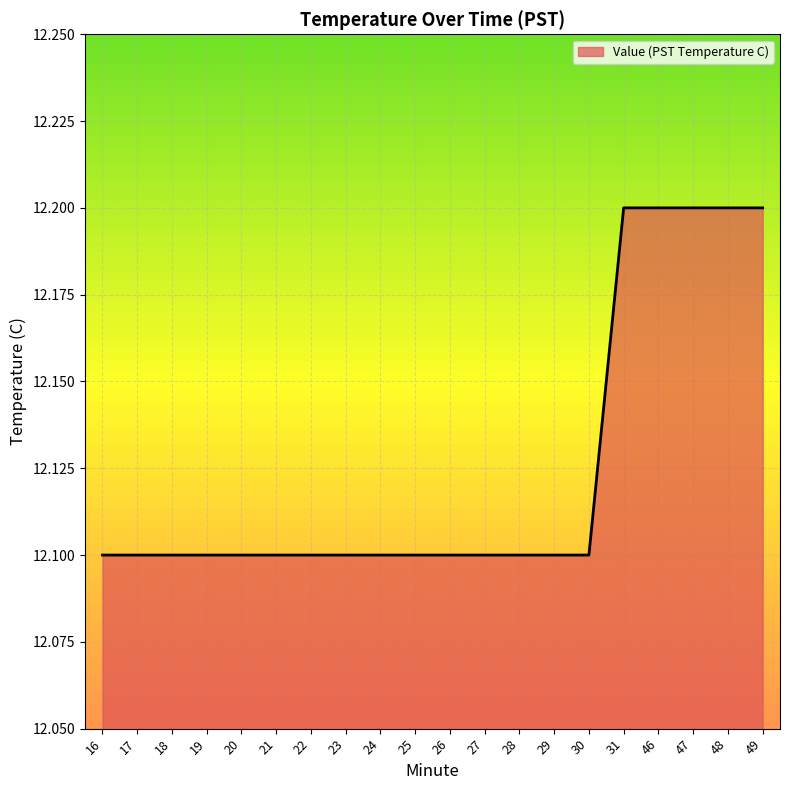

What value does the data have at 22?

12.1